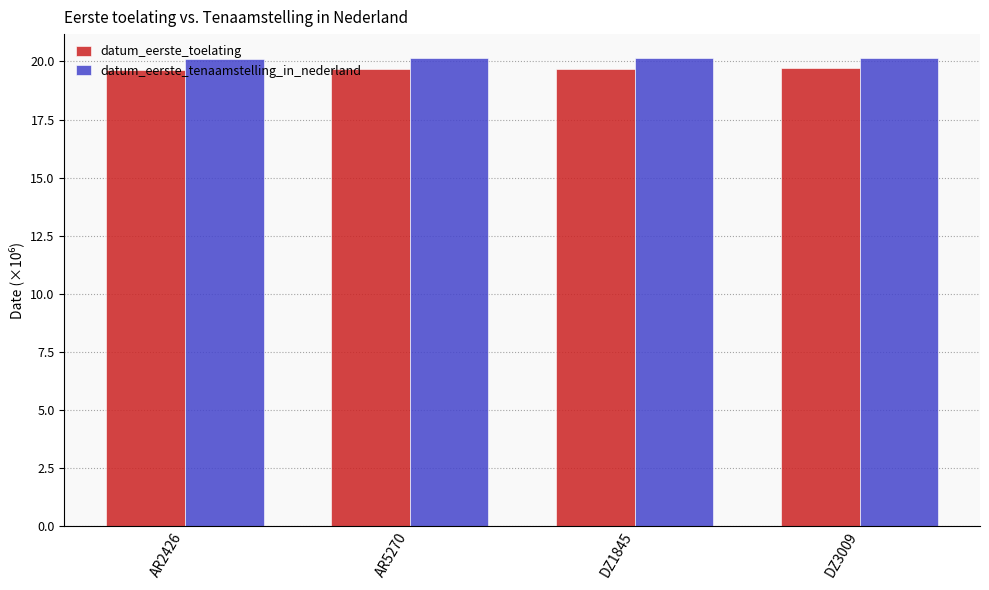

What is the value of the datum_eerste_tenaamstelling_in_nederland bar at the 2nd from the left?

20.1